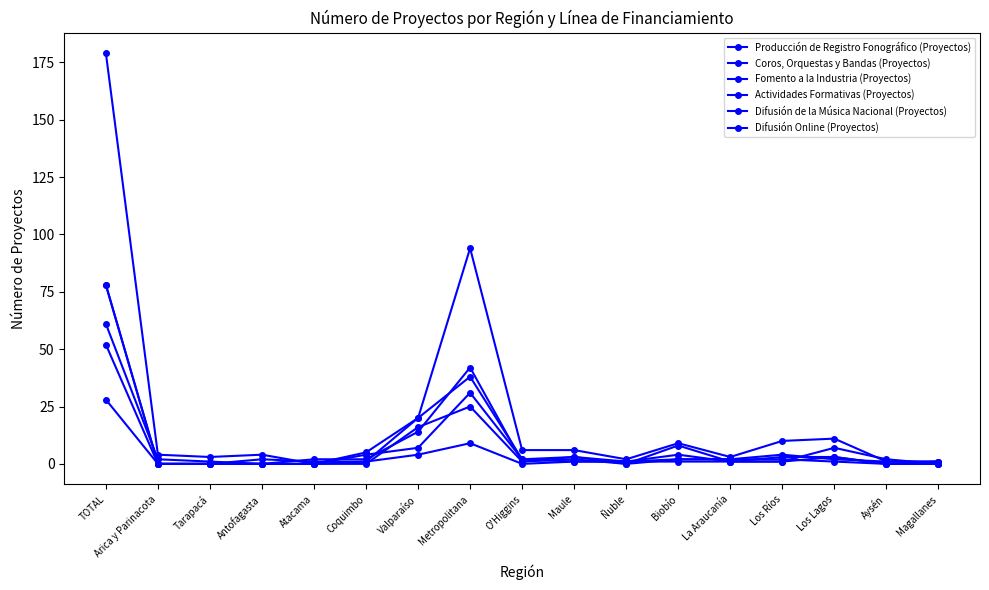

Which series has the widest spread of values?

Producción de Registro Fonográfico (Proyectos)